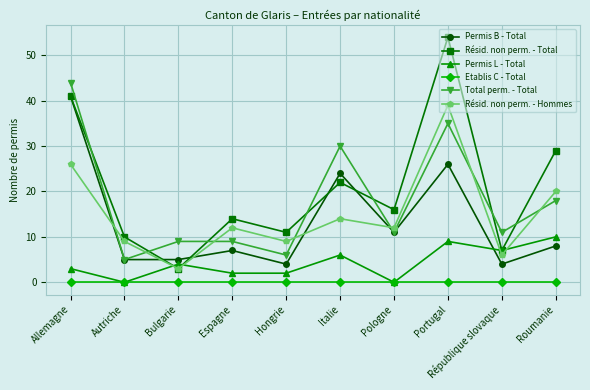

Is the value of Résid. non perm. - Hommes at Bulgarie greater than the value of Etablis C - Total at Hongrie?

Yes